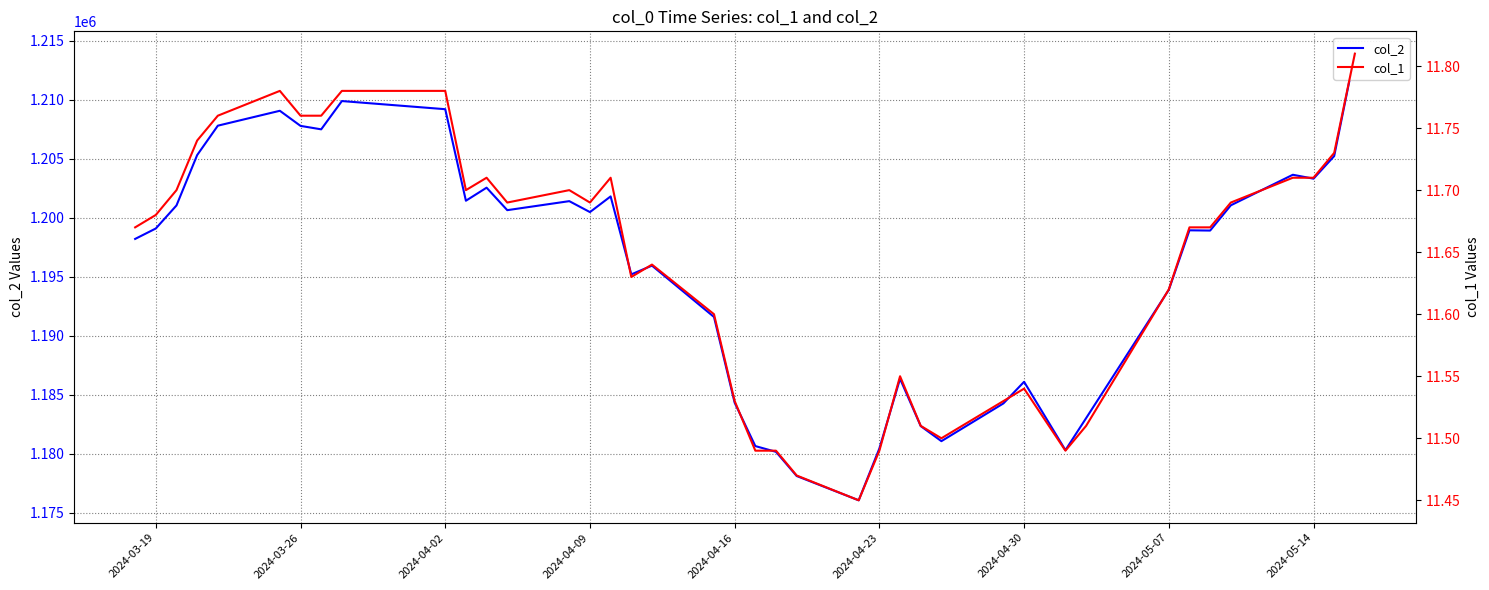

What is the difference between the maximum and minimum values in the col_1 series?

0.4